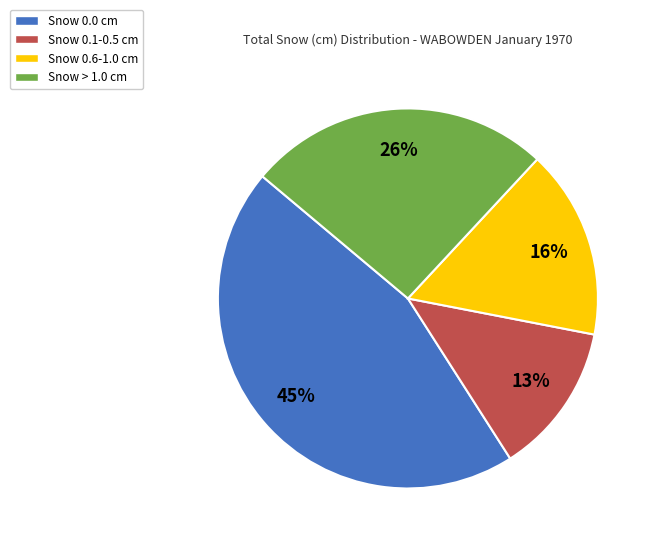

Rank the categories by value from lowest to highest.

Snow 0.1-0.5 cm, Snow 0.6-1.0 cm, Snow > 1.0 cm, Snow 0.0 cm